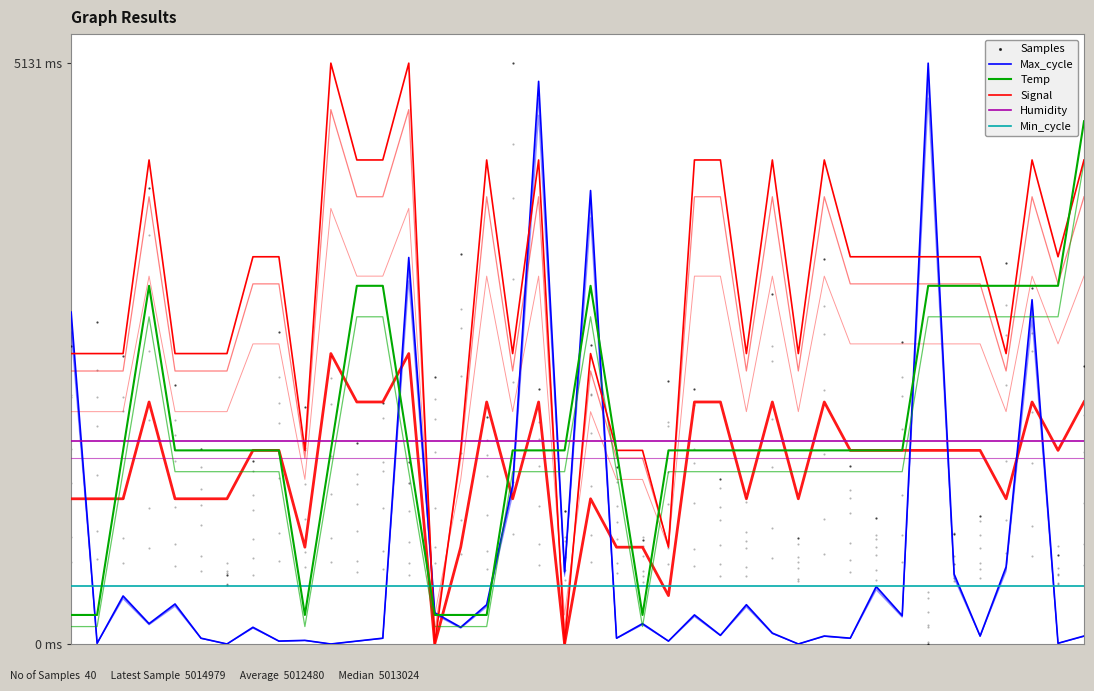

Which series contains the lowest Y value?

Max_cycle